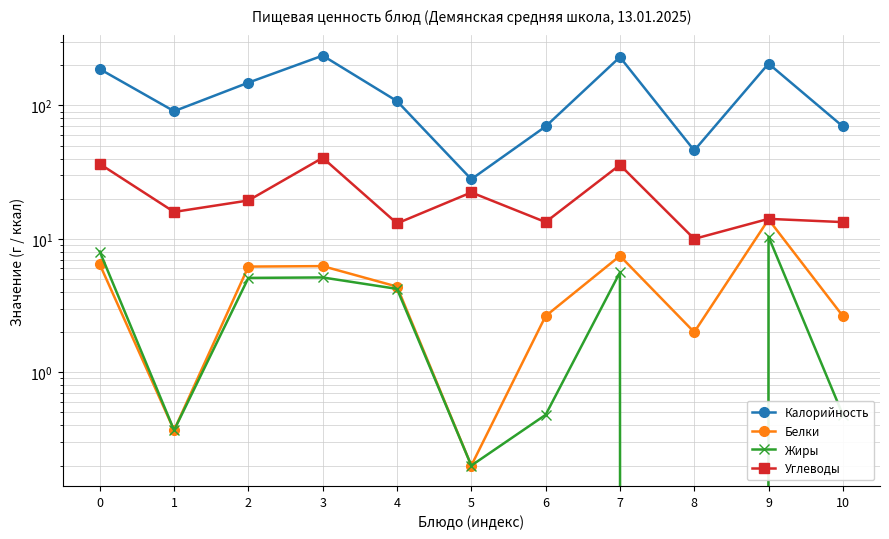

True or false: Калорийность has a value of 107.8 at 4.

True